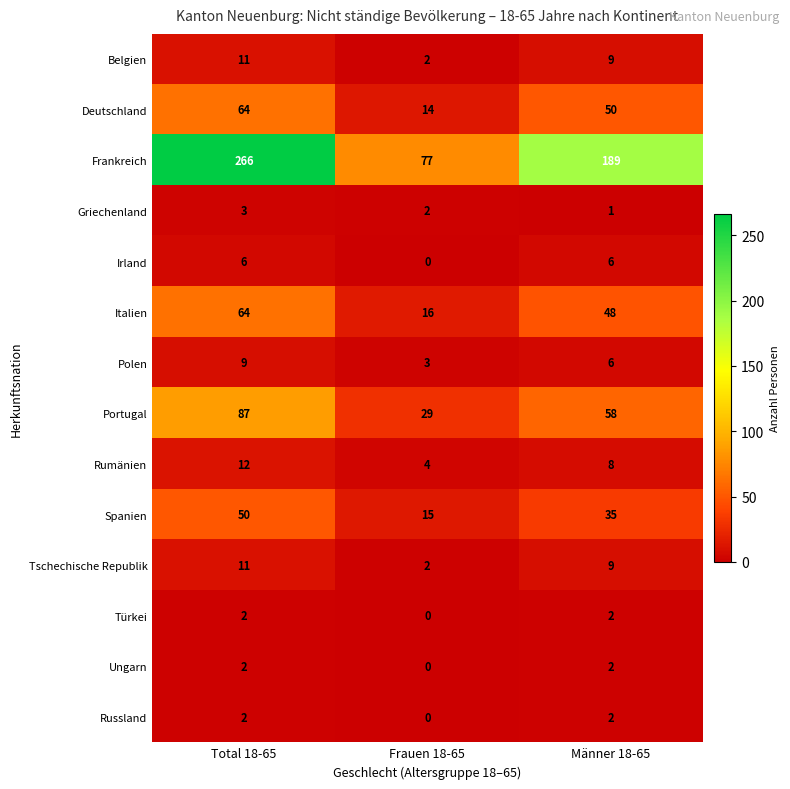

Which series has the largest total across all categories?

Frankreich